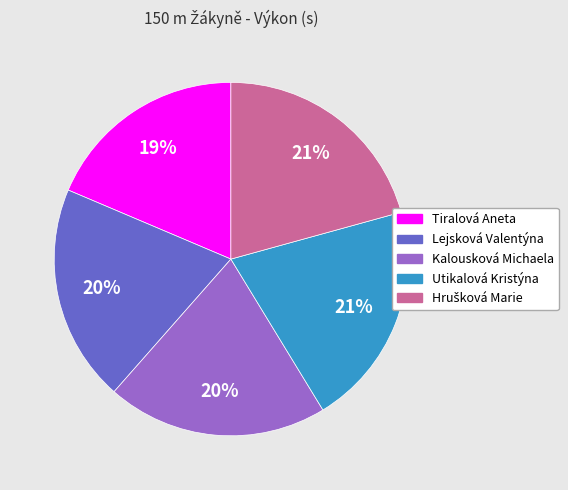

Which has a higher value, Lejsková Valentýna or Tiralová Aneta?

Lejsková Valentýna